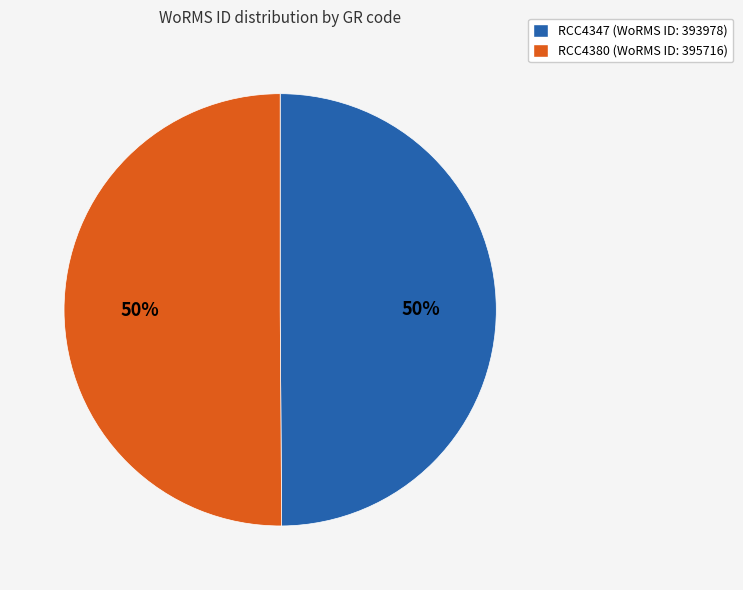

The RCC4347 slice represents 50% of the pie. True or false?

True